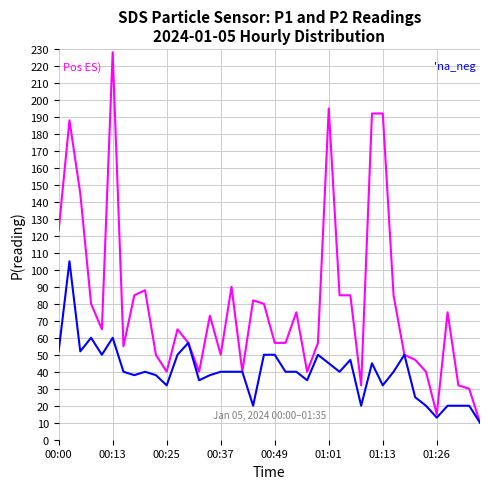

What is the greatest value displayed?

228.0